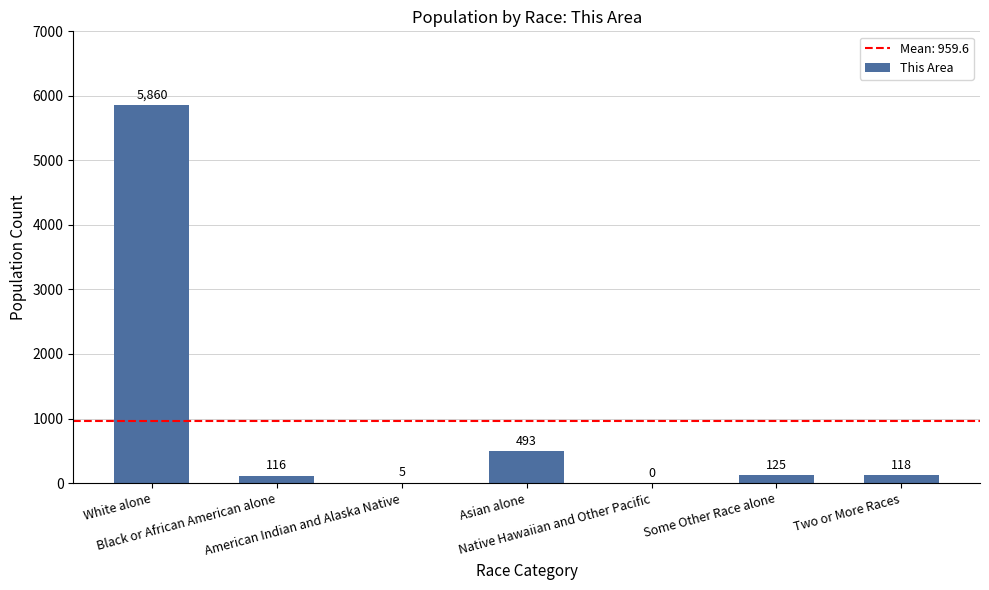

How many categories are shown in the chart?

7